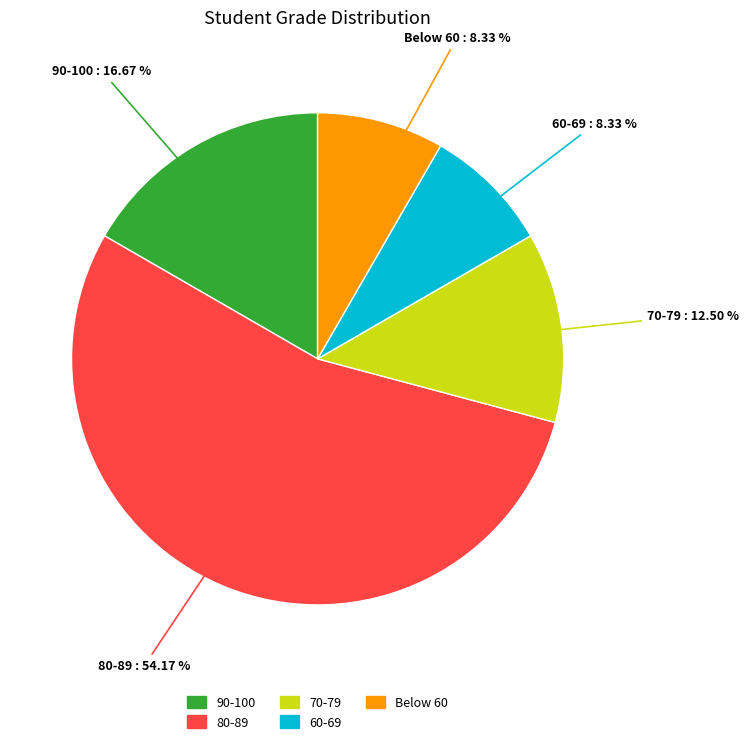

Does any single category account for the majority?

Yes